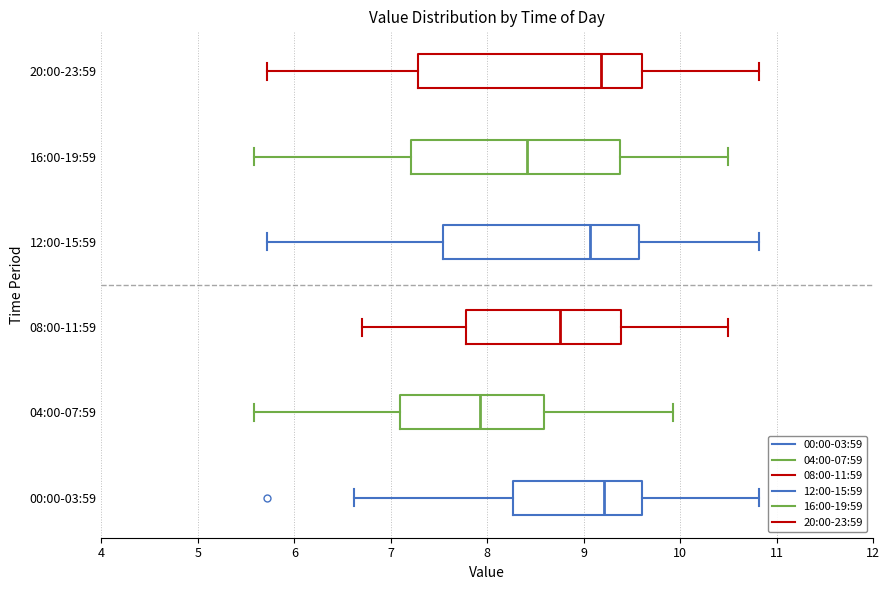

Reading bottom to top, read every box against the x-axis: the position of its median line, the range the box covers, and the ends of its whiskers. The values are not printed on the chart, so give them approximately, as read against the axis.

00:00-03:59: median 9.2, box 8.3 to 9.6, whiskers 6.6 to 10.8
04:00-07:59: median 7.9, box 7.1 to 8.6, whiskers 5.6 to 9.9
08:00-11:59: median 8.8, box 7.8 to 9.4, whiskers 6.7 to 10.5
12:00-15:59: median 9.1, box 7.5 to 9.6, whiskers 5.7 to 10.8
16:00-19:59: median 8.4, box 7.2 to 9.4, whiskers 5.6 to 10.5
20:00-23:59: median 9.2, box 7.3 to 9.6, whiskers 5.7 to 10.8